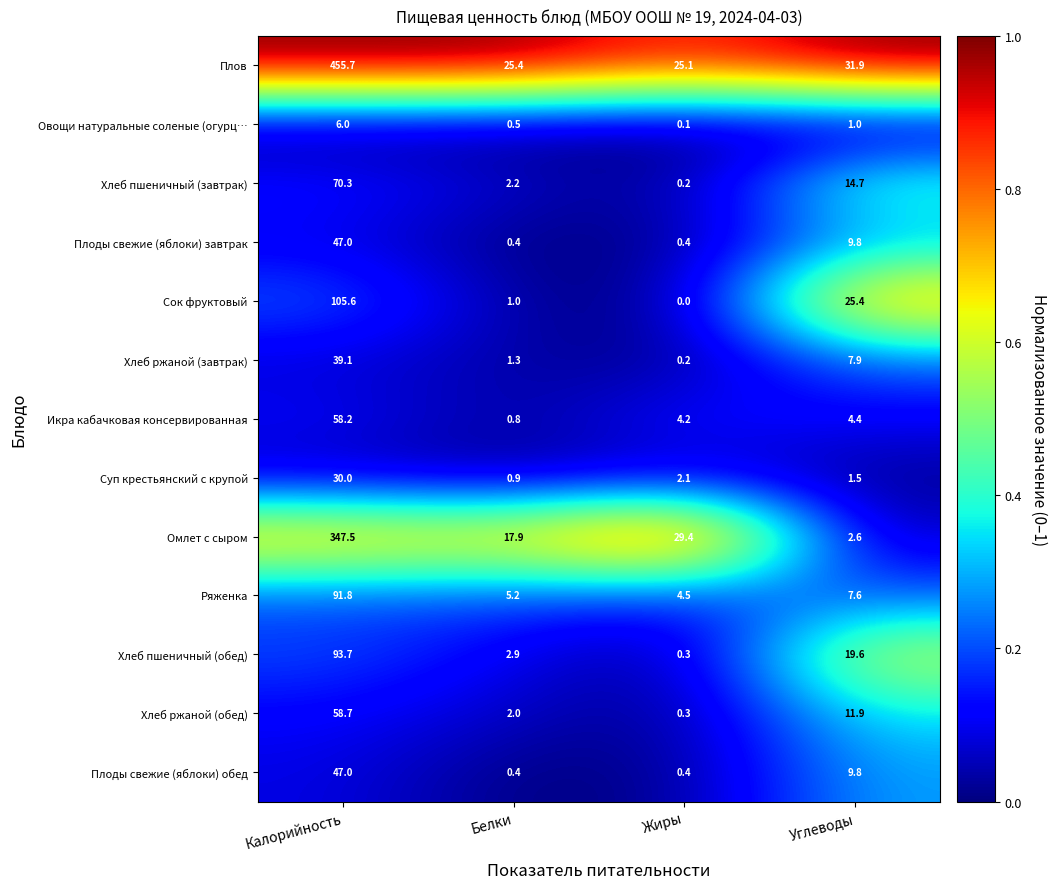

What is the minimum value for Хлеб ржаной (обед)?

0.3